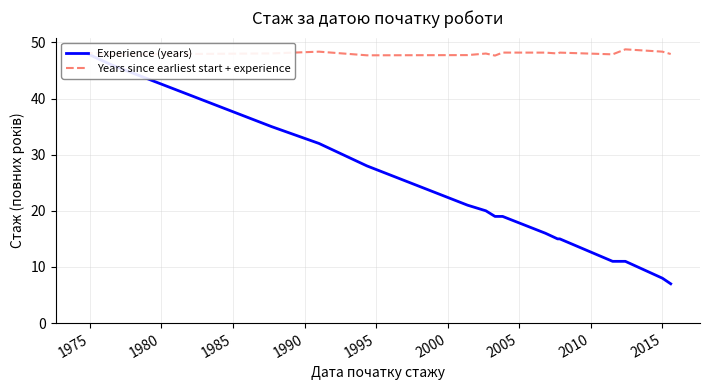

What is the highest value of the Years since earliest start + experience series?

48.8